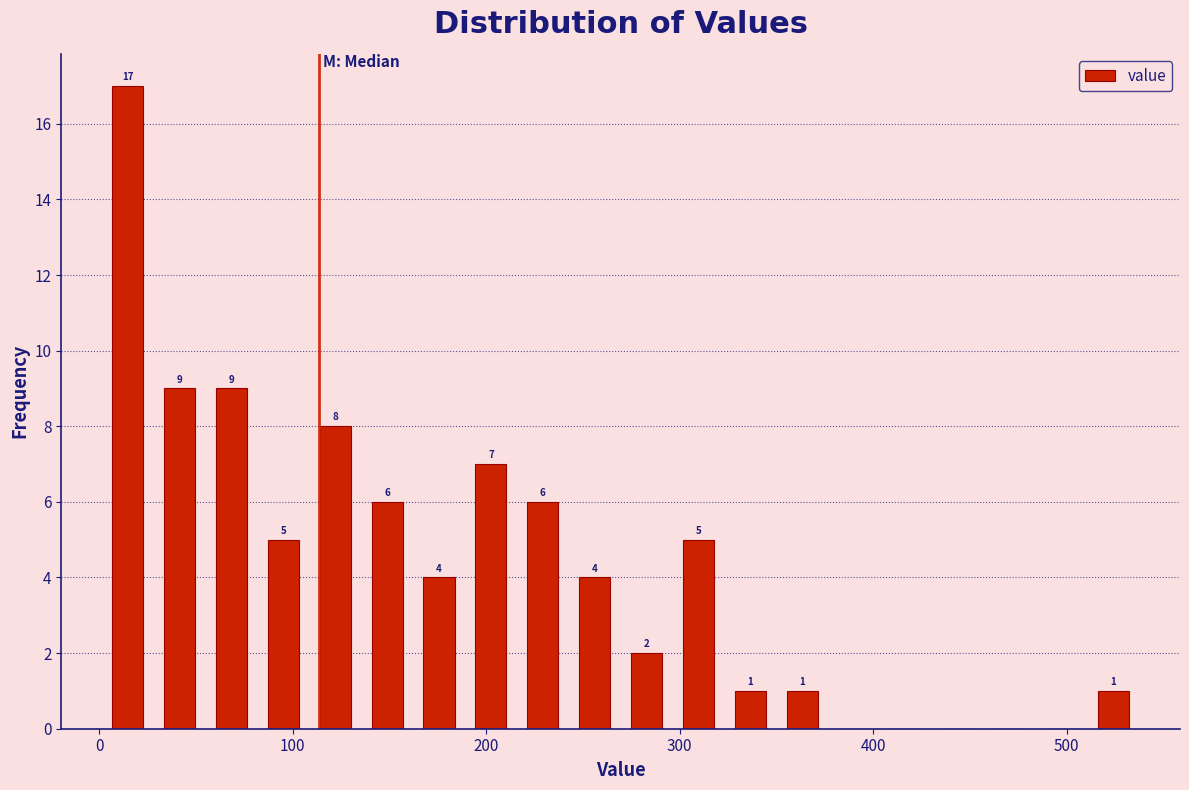

Around what value on the x-axis is the tallest bar? Give the approximate position of its centre, as read against the axis.

10